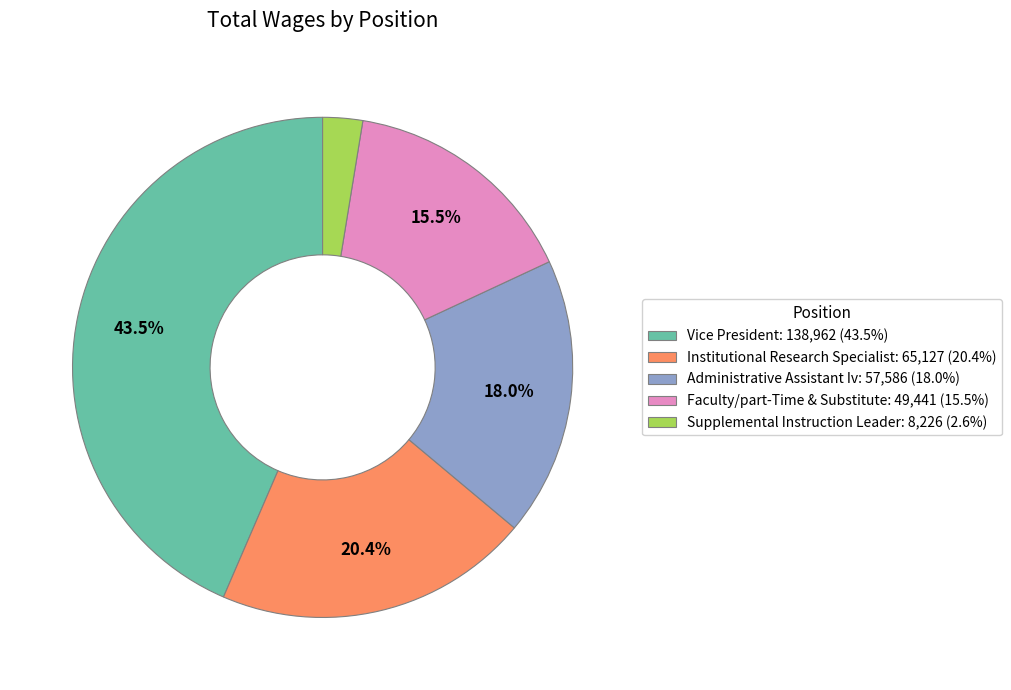

Approximately how many times larger is the value at Faculty/part-Time & Substitute compared to Supplemental Instruction Leader?

6.0